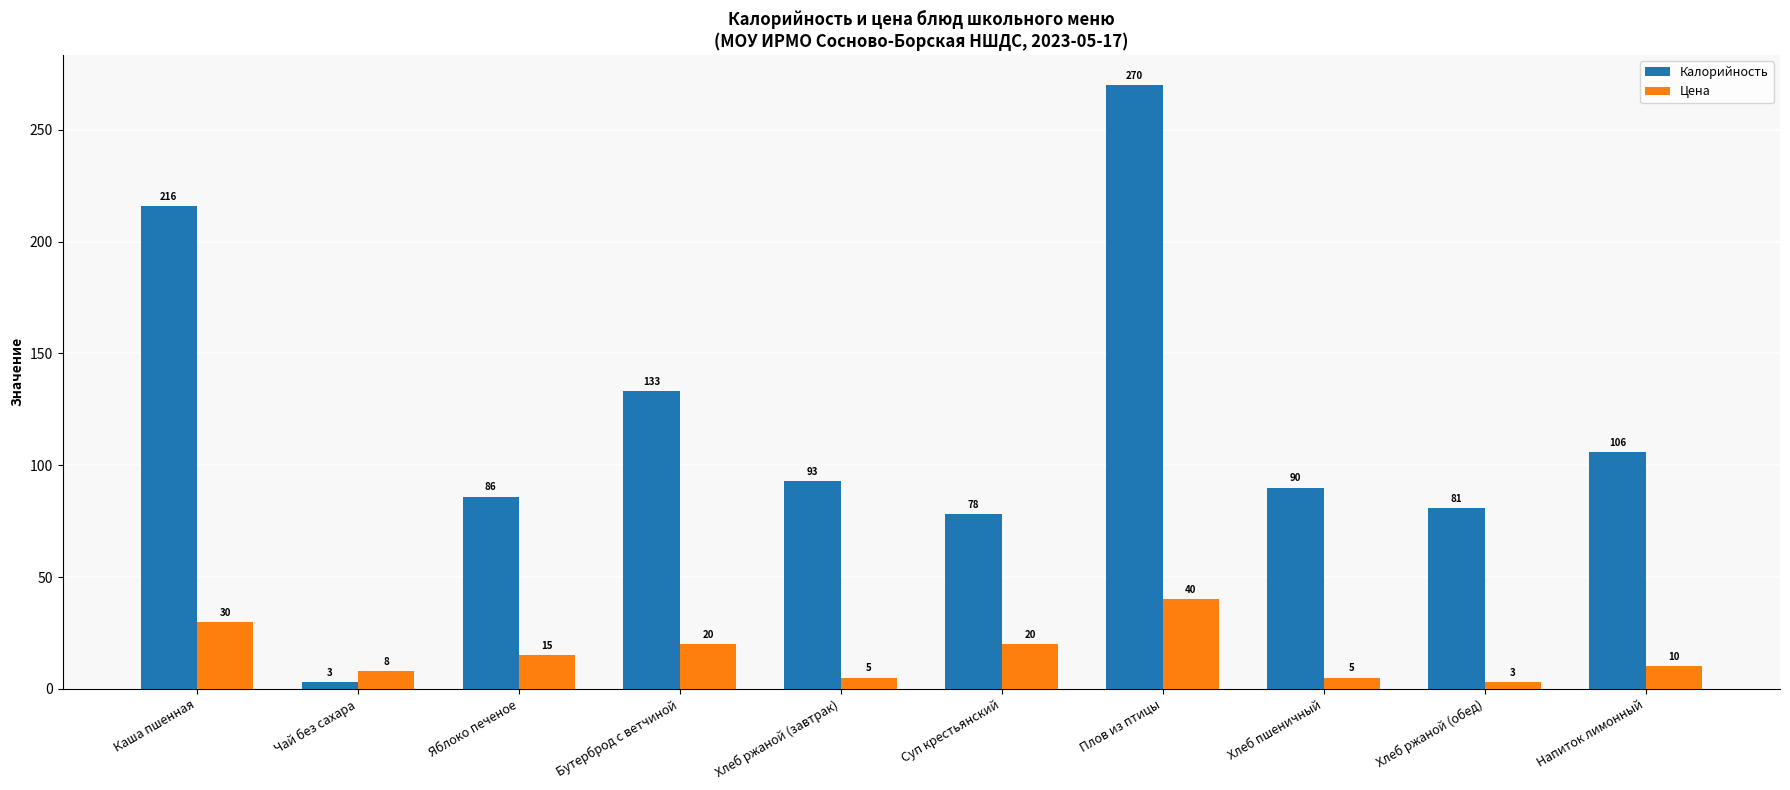

What is the maximum value for Калорийность?

270